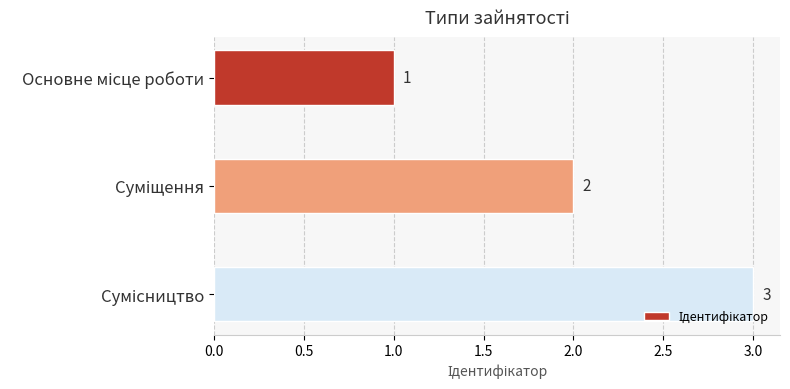

What is the maximum value shown in the chart?

3